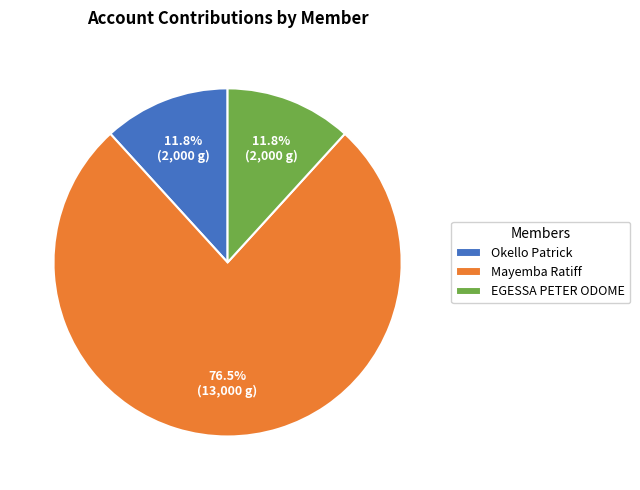

Which has a higher value, EGESSA PETER ODOME or Mayemba Ratiff?

Mayemba Ratiff